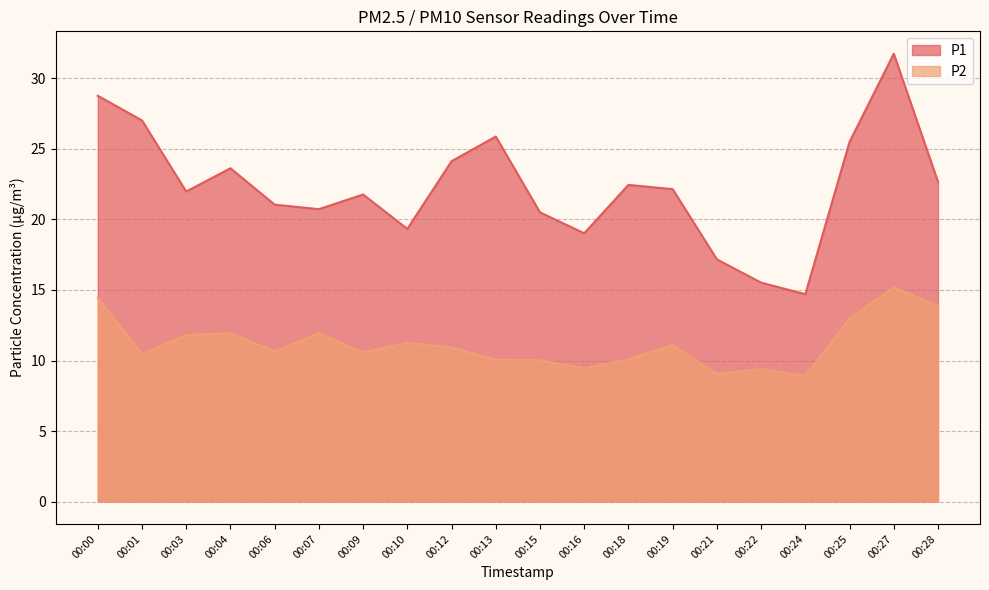

True or false: P2 and P1 intersect in this chart.

False